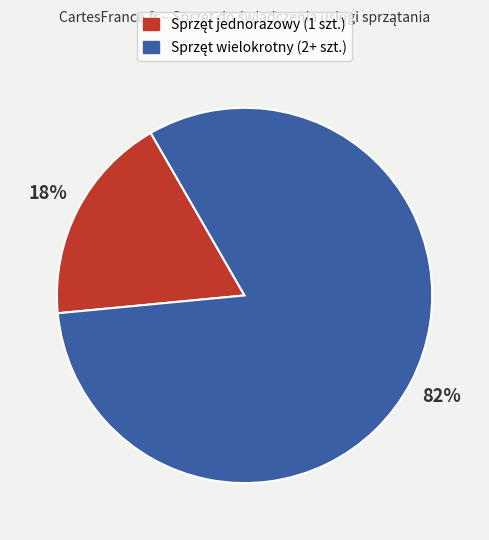

How many segments does this pie chart have?

2